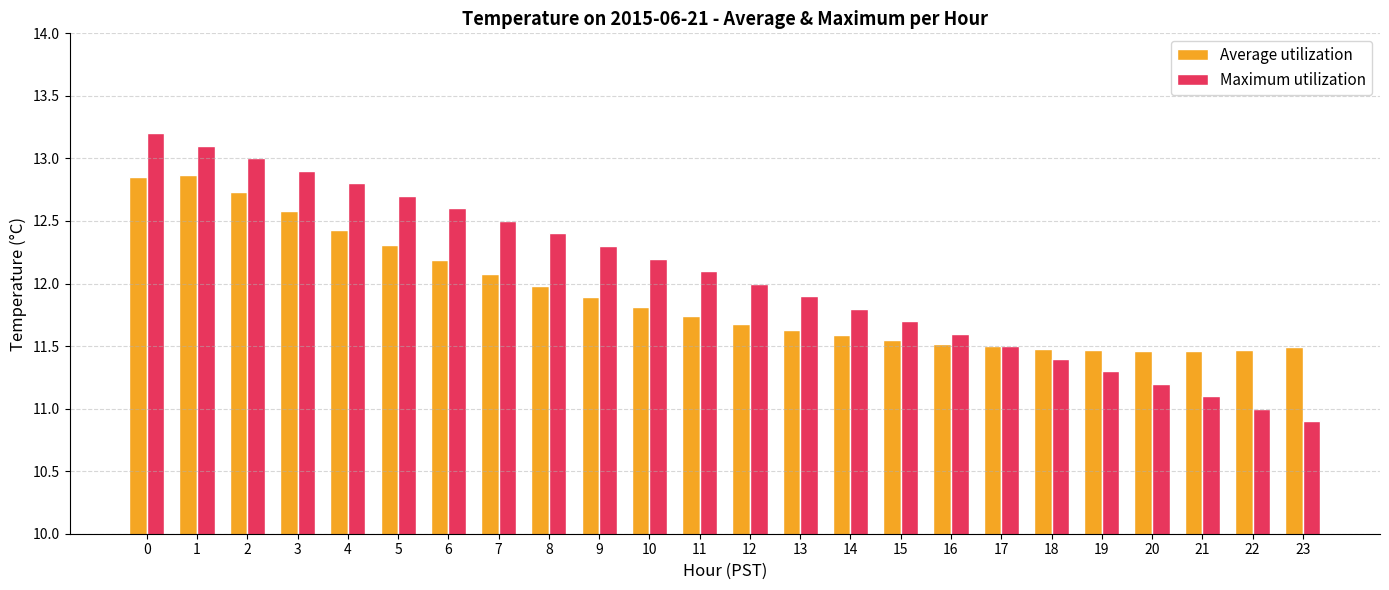

What is the maximum value for Average utilization?

12.9